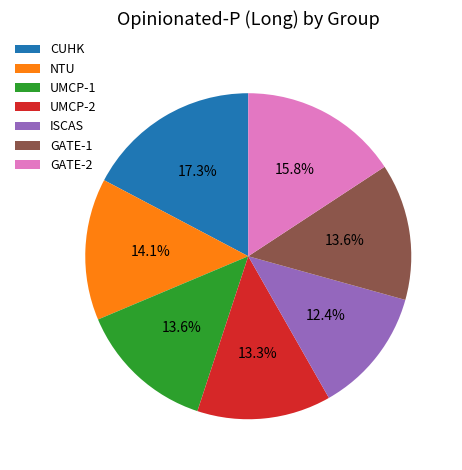

How much of the chart is everything except GATE-2?

84.2%